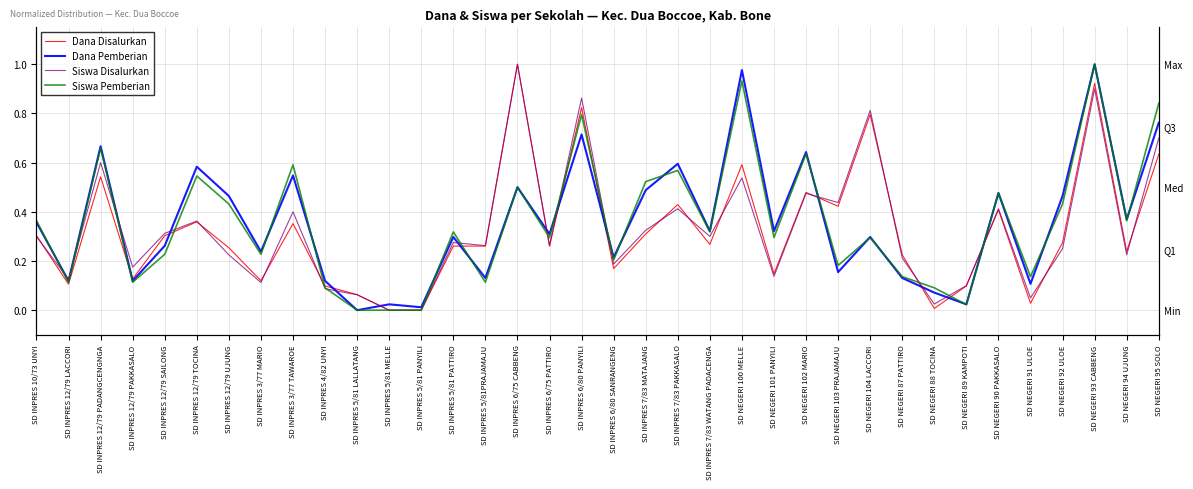

At which category does Siswa Pemberian reach its first local valley?

SD INPRES 12/79 LACCORI